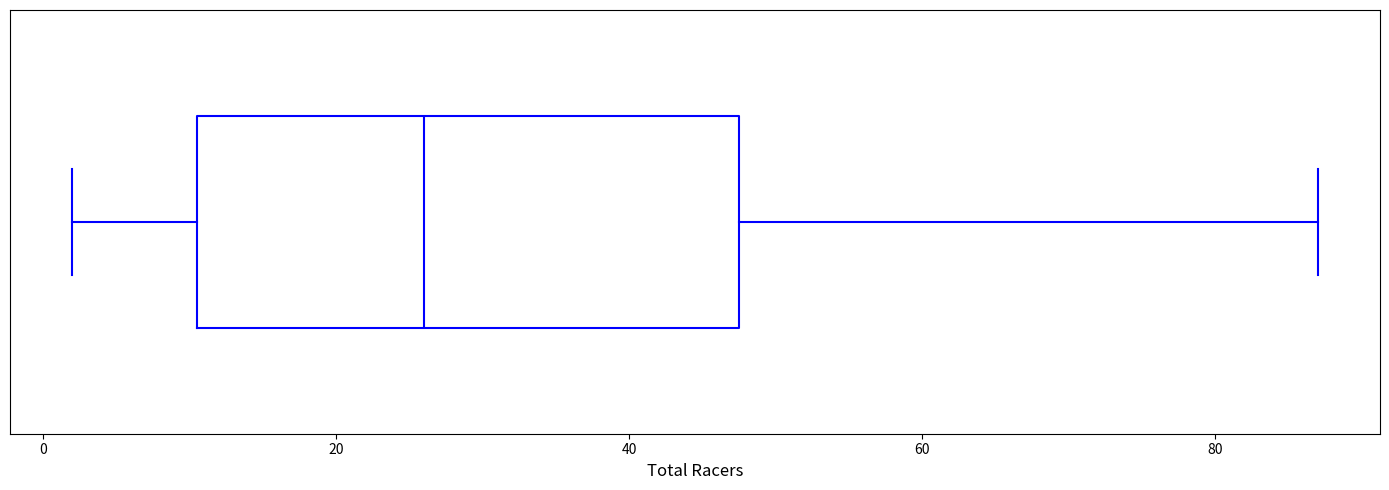

Read this box plot against the x-axis: the position of the median line, the range covered by the box, and the ends of both whiskers. The values are not printed on the chart, so give them approximately, as read against the axis.

median 26, box 10 to 48, whiskers 2 to 88